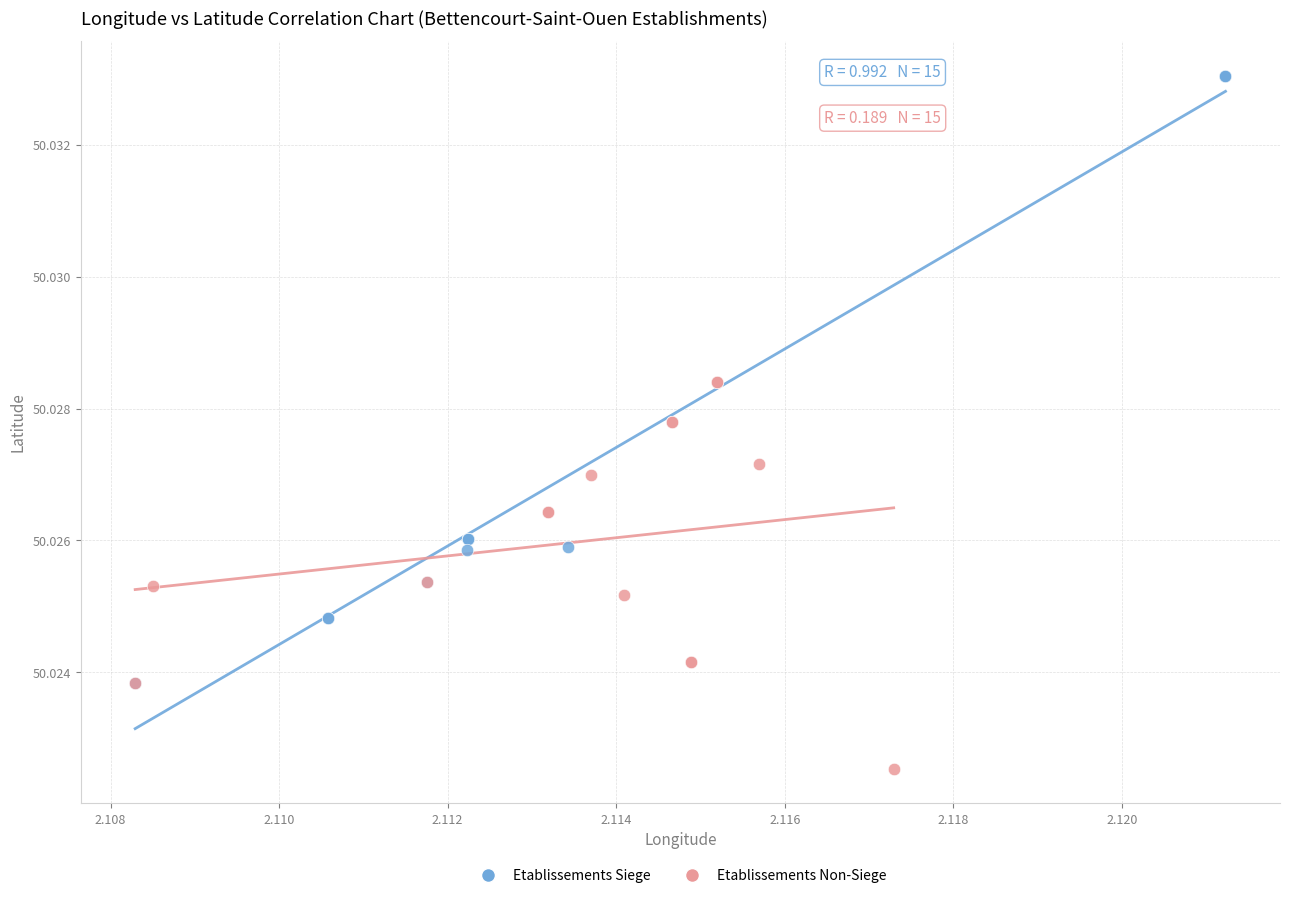

Which series has the widest spread of Y values?

Etablissements Siege